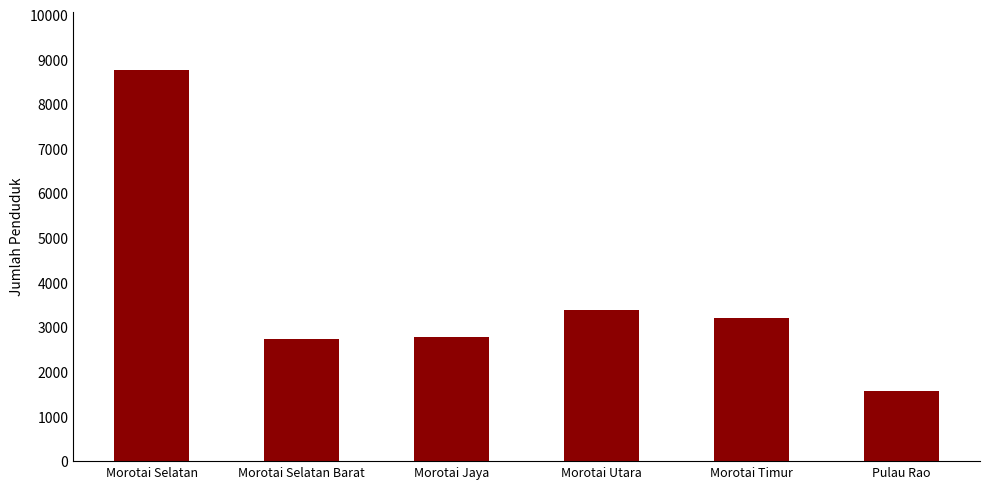

Read the value at Morotai Timur, to the nearest 100.

3200